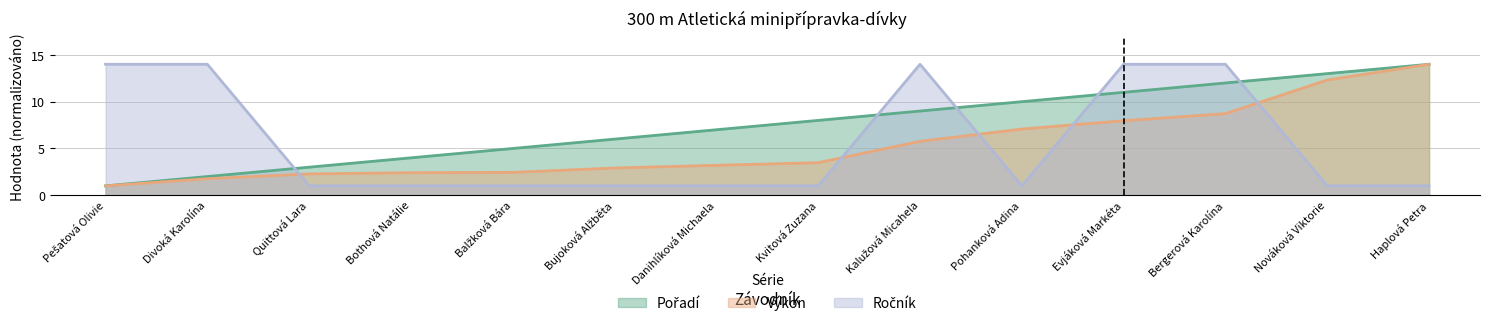

True or false: Výkon and Ročník intersect in this chart.

True